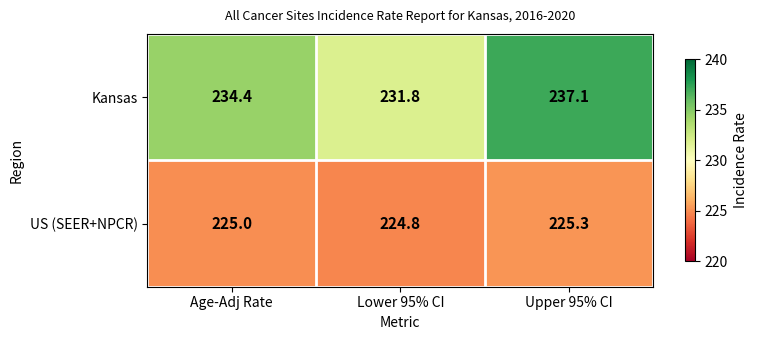

What is the minimum value shown in the chart?

224.8